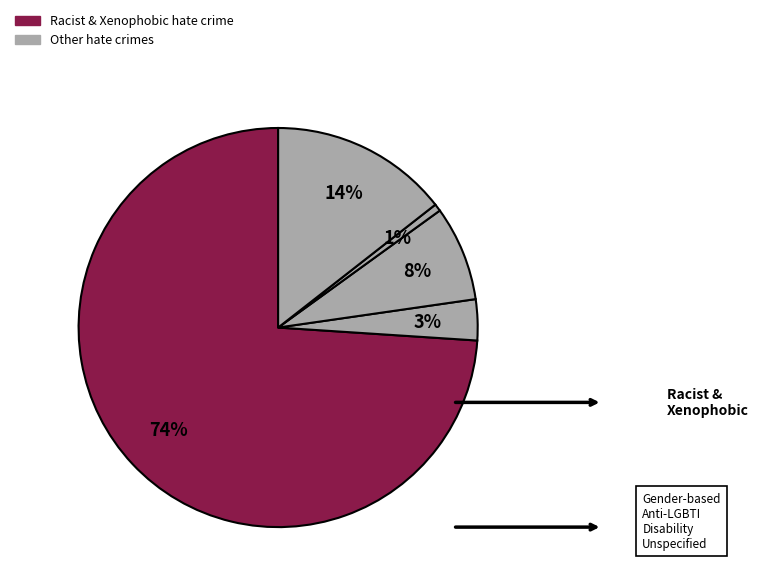

Count the number of slices in the pie.

5